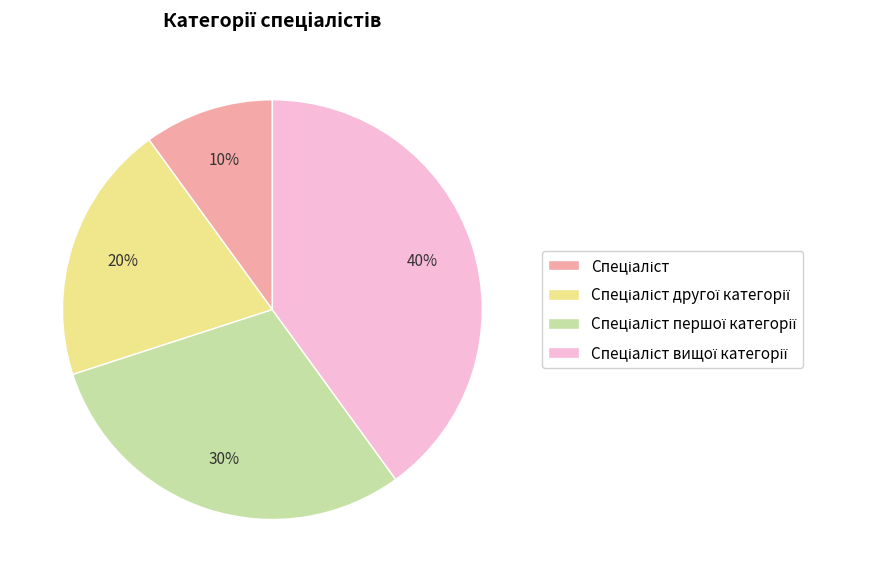

How many segments does this pie chart have?

4